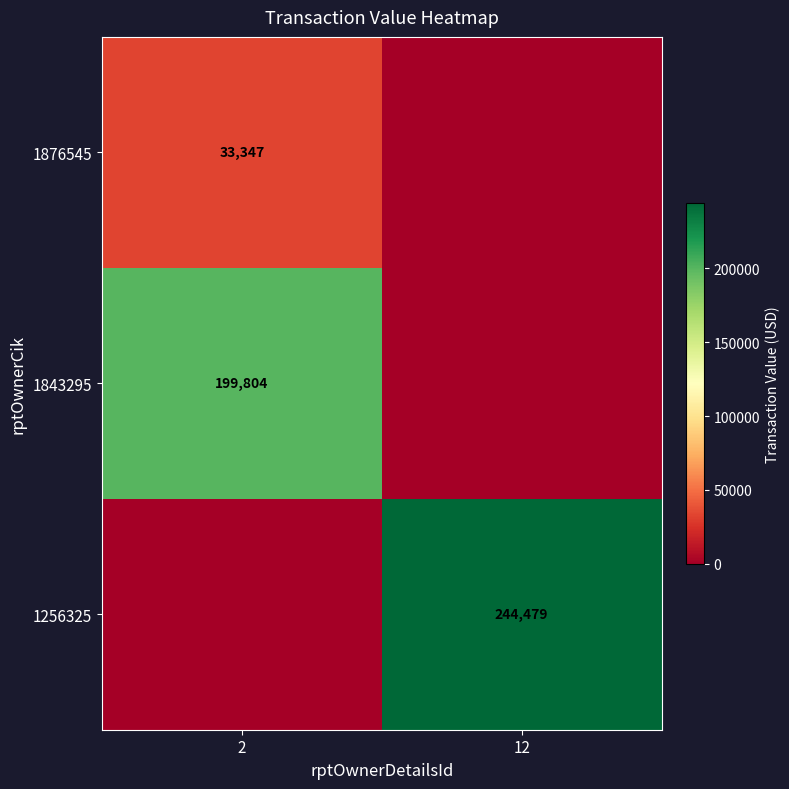

Is the value of 1876545 at 2 greater than the value of 1843295 at 2?

No